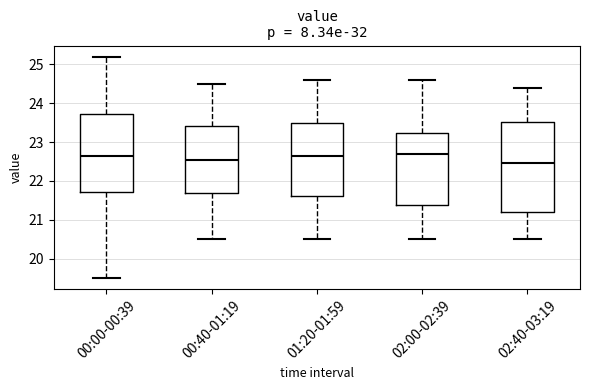

Reading left to right, transcribe this box plot: for each box, give where its median line is, the range the box spans, and where its two whiskers end, as read against the y-axis. The values are not printed on the chart, so give them approximately, as read against the axis.

00:00-00:39: median 22.7, box 21.7 to 23.7, whiskers 19.5 to 25.2
00:40-01:19: median 22.6, box 21.7 to 23.4, whiskers 20.5 to 24.5
01:20-01:59: median 22.7, box 21.6 to 23.5, whiskers 20.5 to 24.6
02:00-02:39: median 22.7, box 21.4 to 23.2, whiskers 20.5 to 24.6
02:40-03:19: median 22.5, box 21.2 to 23.5, whiskers 20.5 to 24.4